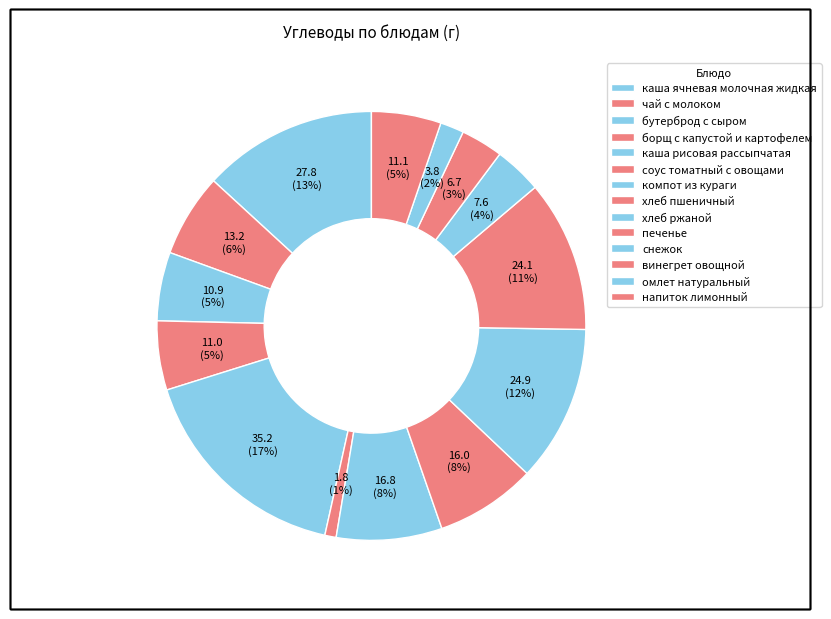

Which has a higher value, снежок or чай с молоком?

чай с молоком